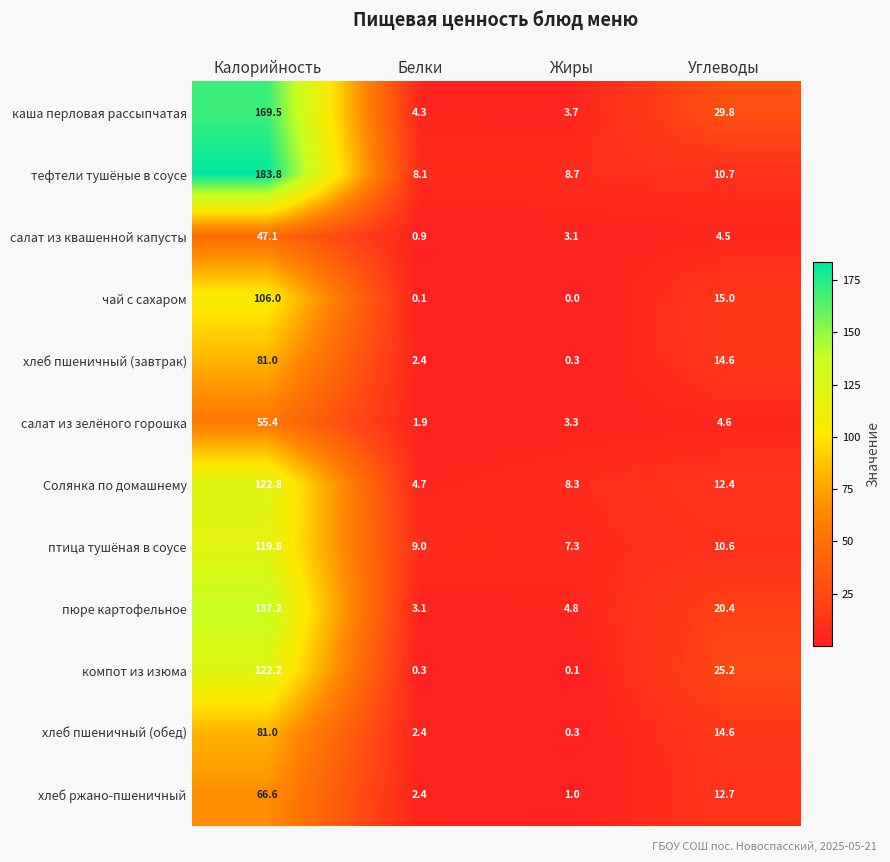

Where does the каша перловая рассыпчатая series first go above 29?

Калорийность